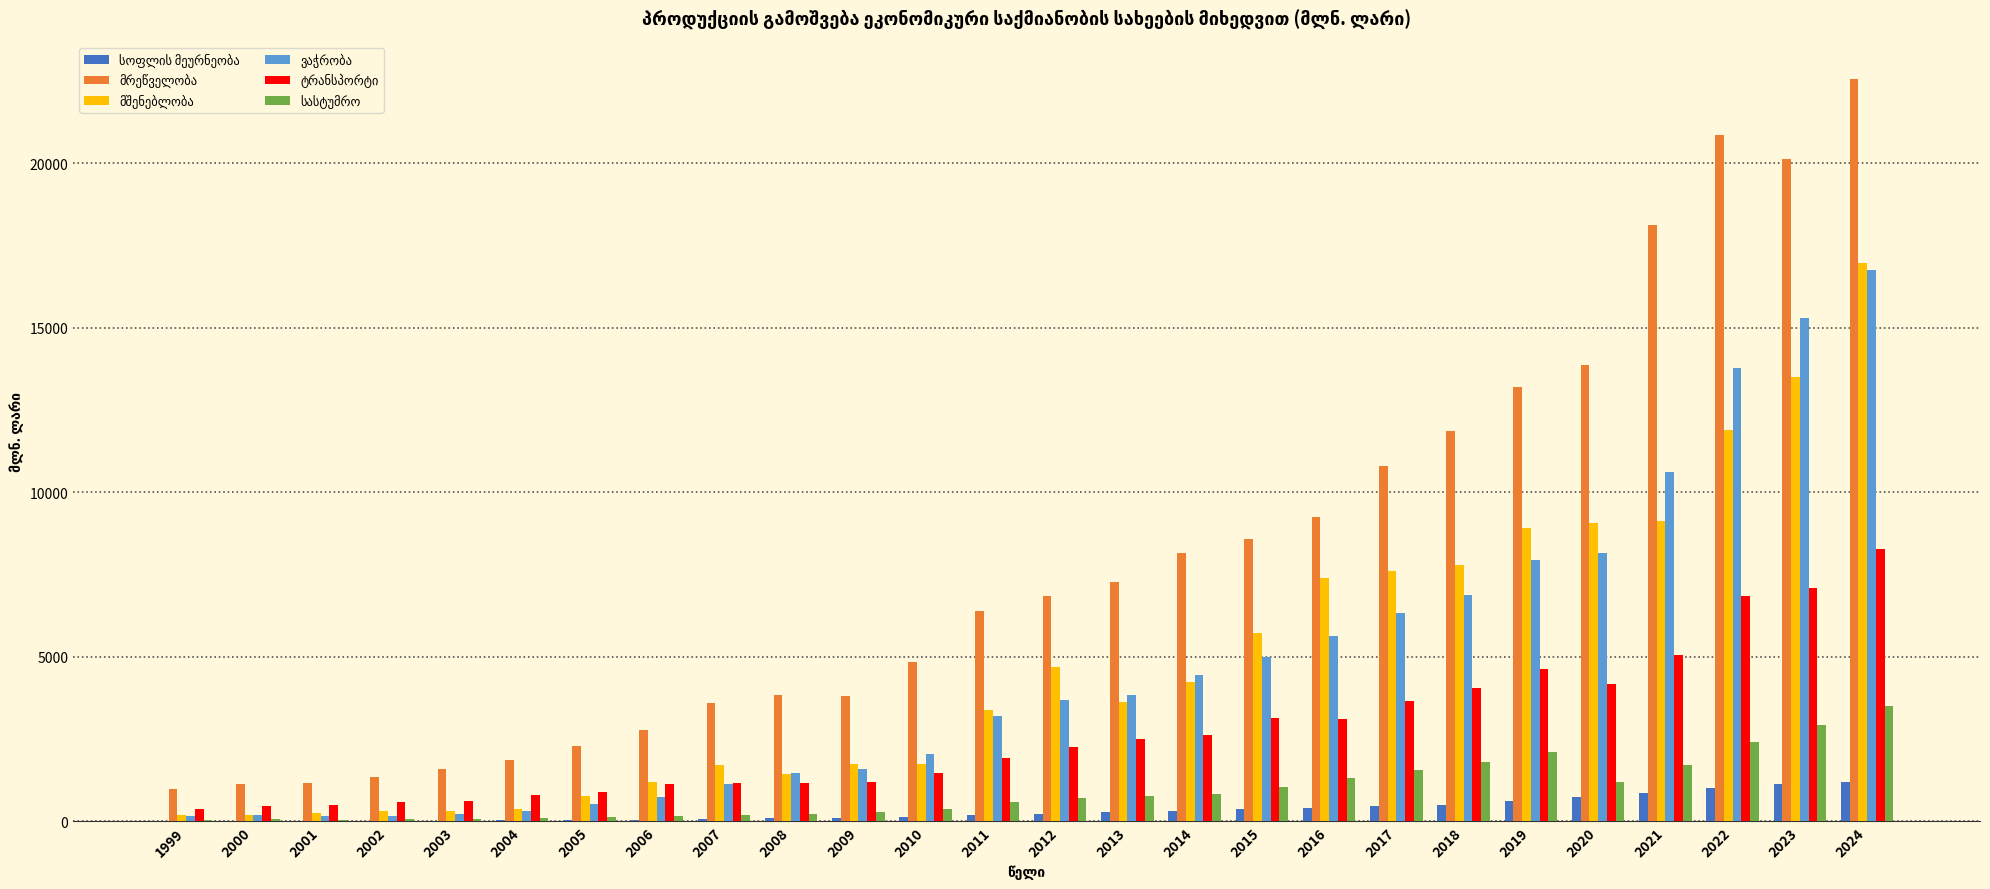

What is the maximum value shown in the chart?

22573.5